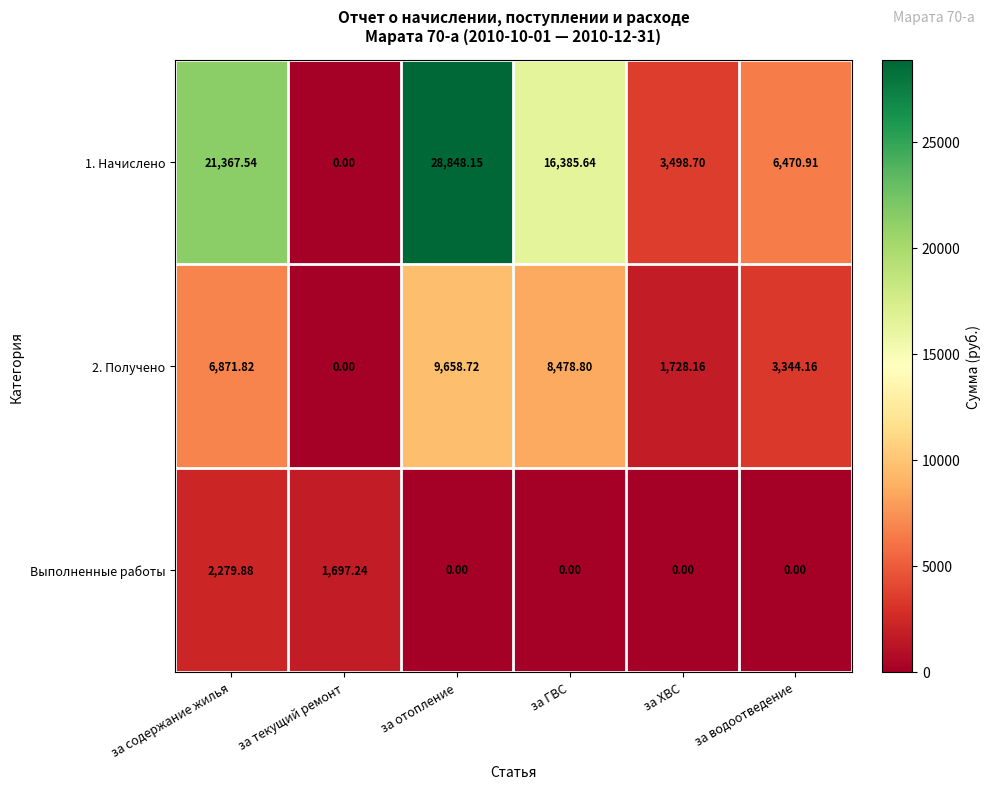

At which label is Выполненные работы closest to 1139?

за текущий ремонт